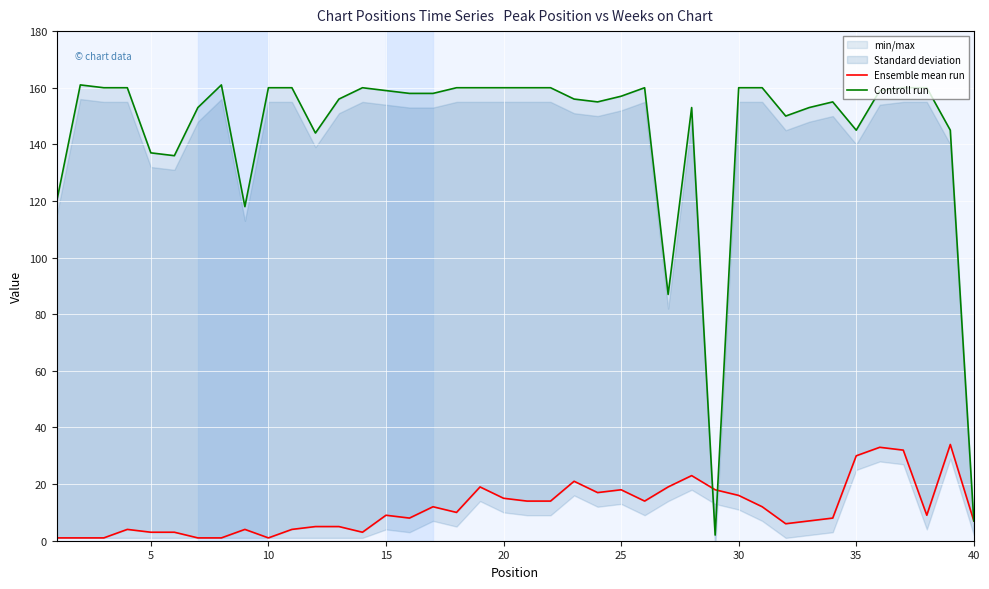

Is it true that Controll run equals 68 at 13?

False